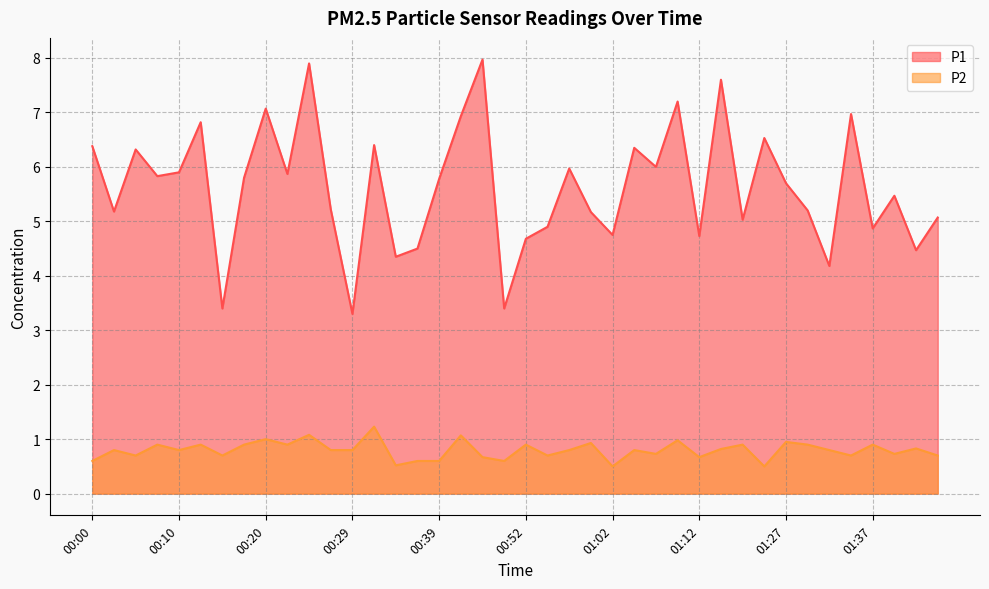

What is the minimum value for P2?

0.5